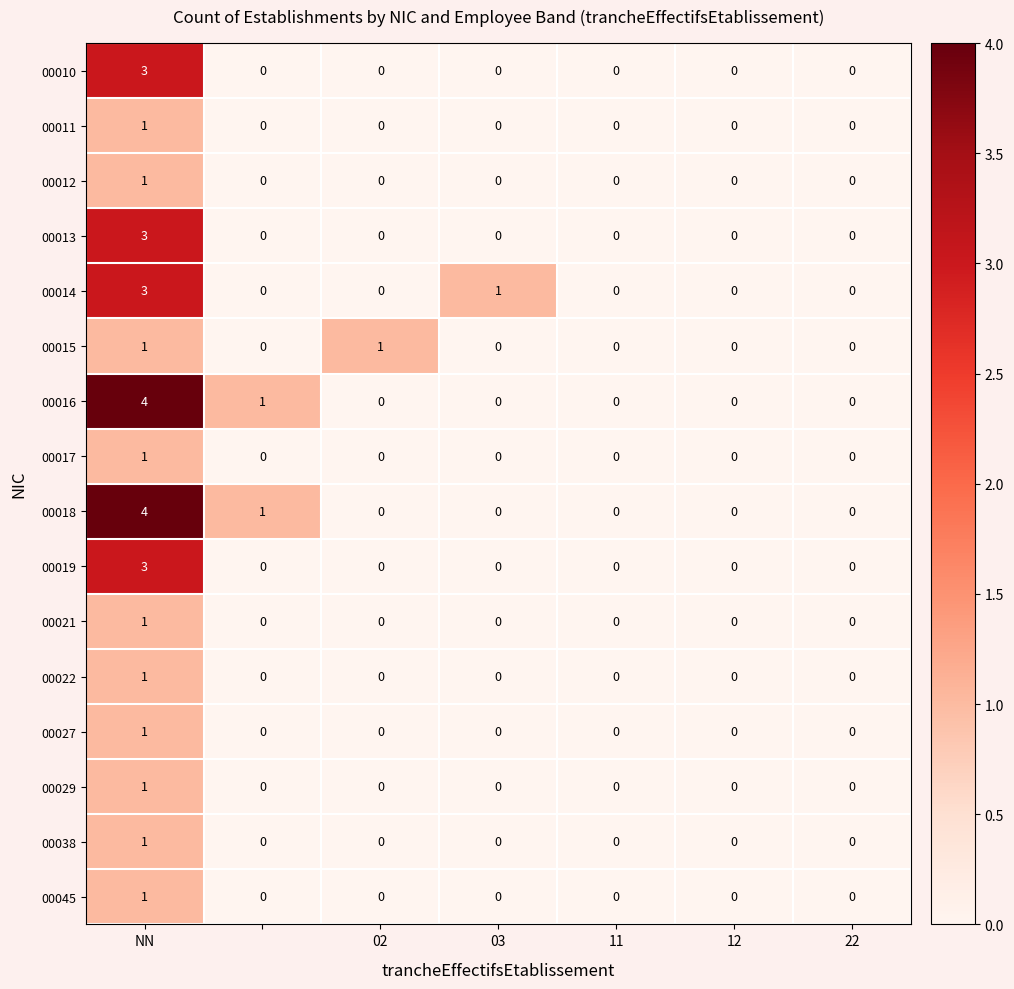

Count the 00027 values in the range 0 to 1.

7